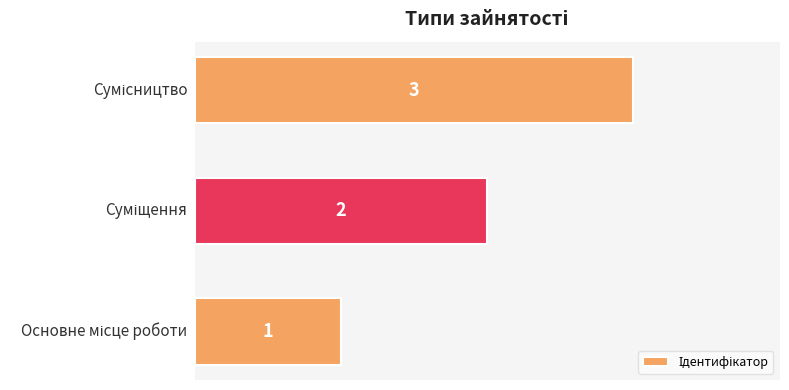

What is the maximum value shown in the chart?

3